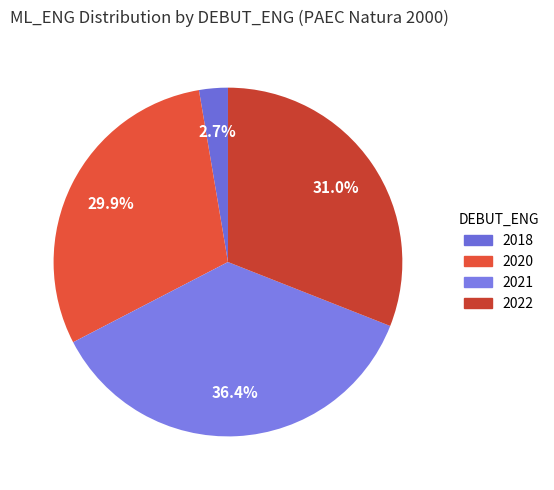

To the nearest percent, what portion does 2021 represent?

36%